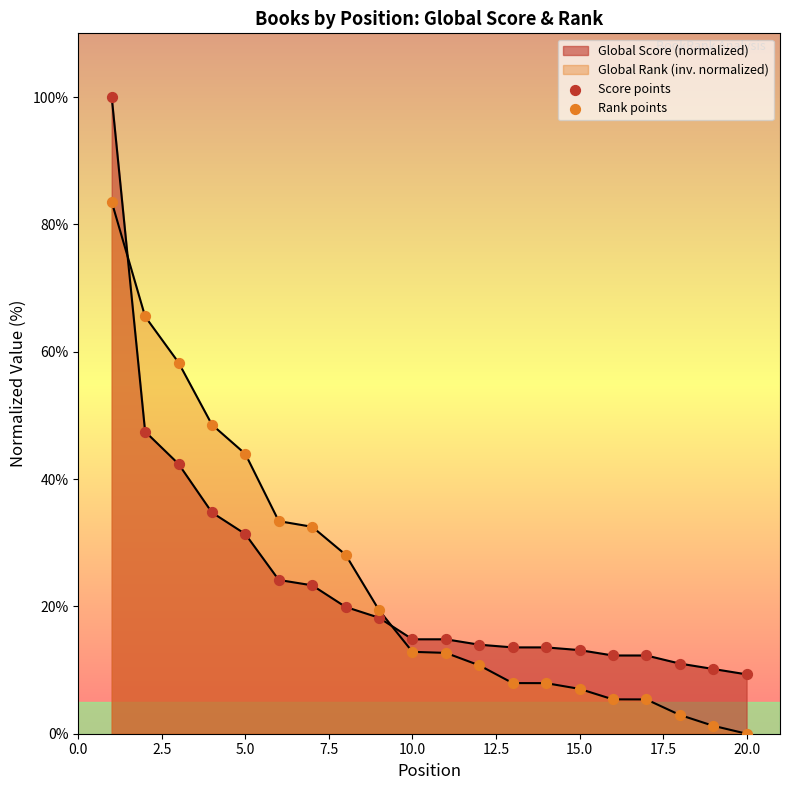

Which series has the largest Y range (max minus min)?

Score points